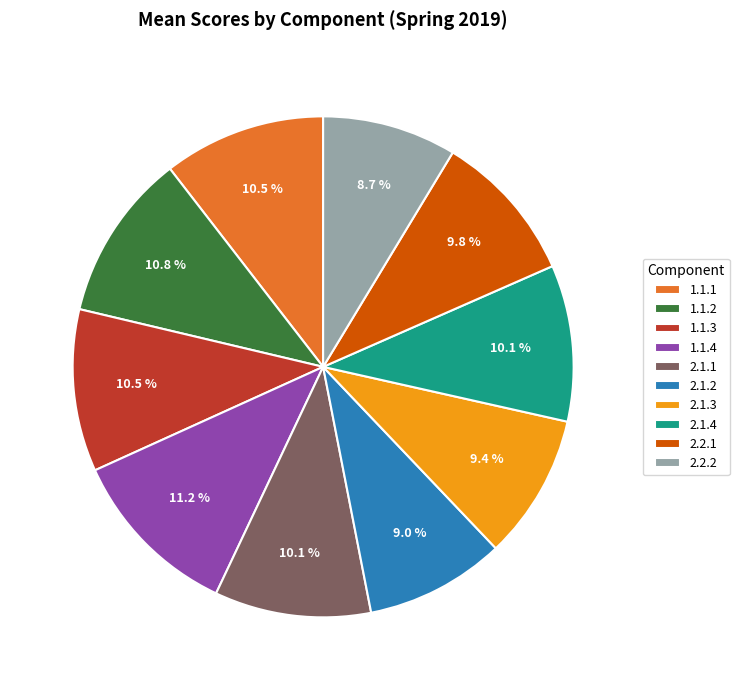

Is 1.1.4 the majority of the pie?

No